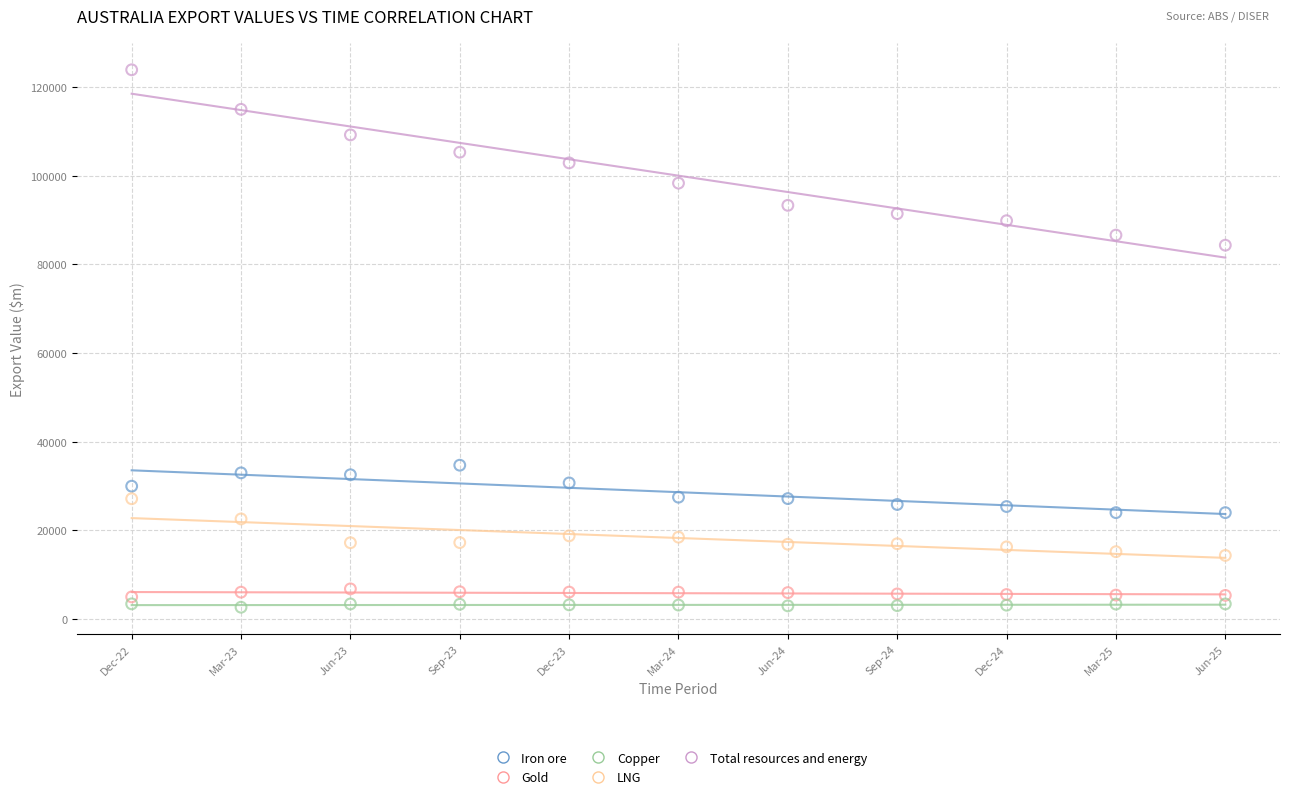

What are all the series names shown in the legend?

Iron ore, Gold, Copper, LNG, Total resources and energy